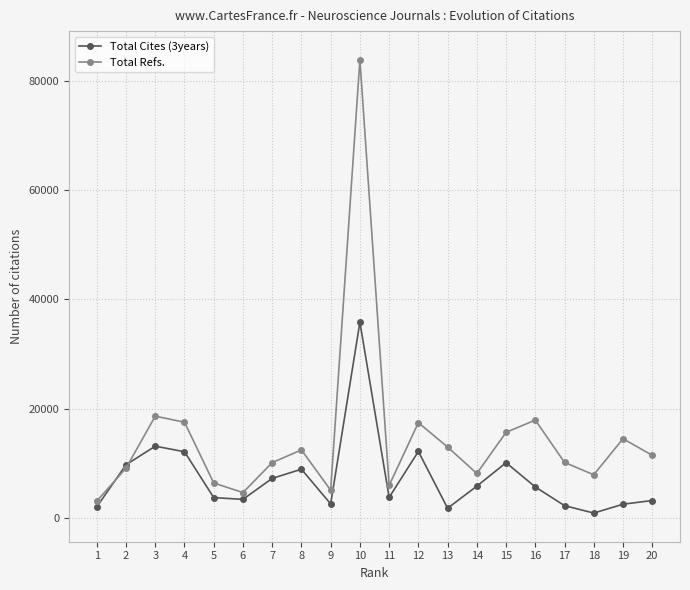

Reading left to right, list all the values displayed in this chart.

Total Cites (3years): 1=1968	2=9685	3=13094	4=12072	5=3661	6=3343	7=7184	8=8870	9=2506	10=35825	11=3701	12=12128	13=1716	14=5761	15=10063	16=5620	17=2189	18=830	19=2451	20=3129
Total Refs.: 1=3023	2=9066	3=18600	4=17478	5=6343	6=4591	7=10077	8=12406	9=5027	10=83940	11=5883	12=17407	13=12935	14=8086	15=15630	16=17877	17=10119	18=7847	19=14460	20=11425